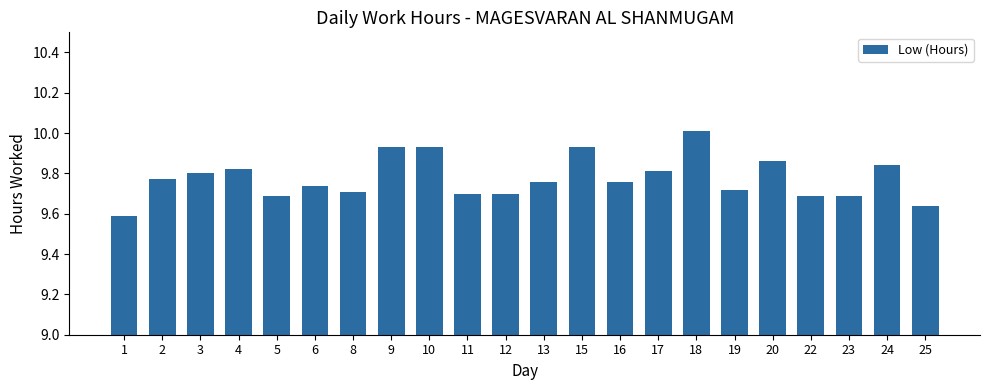

Approximately how many times larger is the value at 19 compared to 9?

1.0